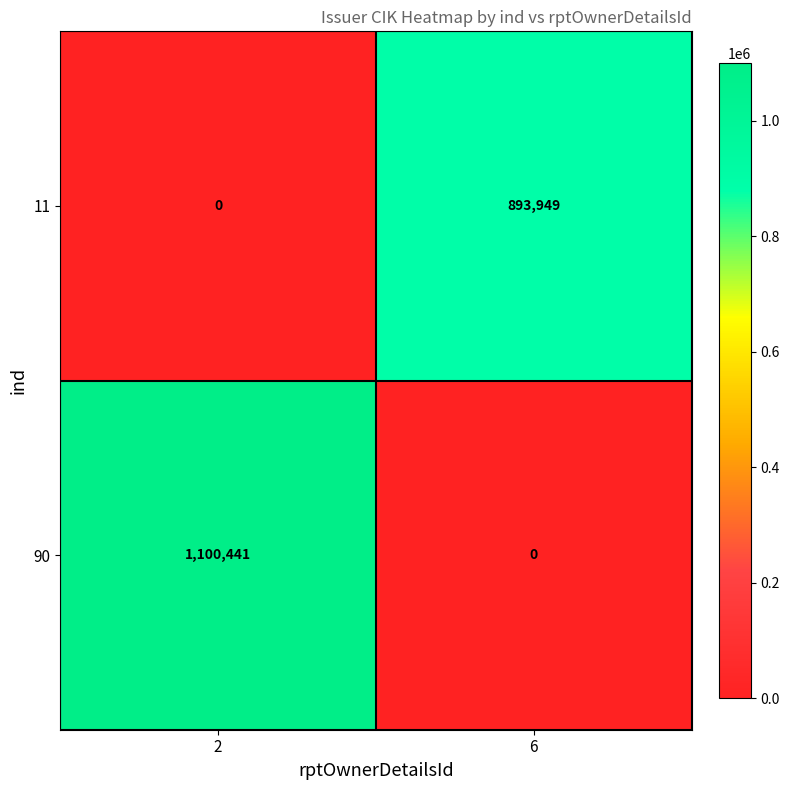

True or false: 11 has a value of 551972 at 2.

False